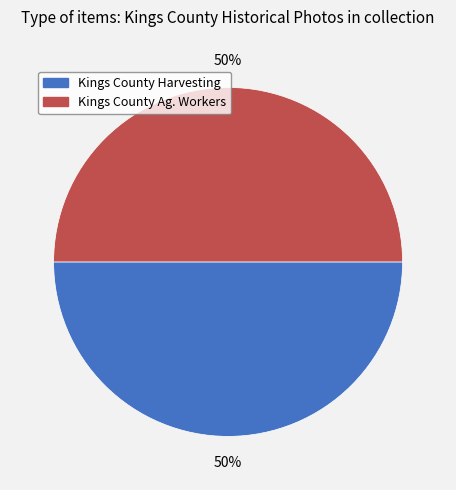

Combined, do Kings County Ag. Workers and Kings County Harvesting account for over 50%?

Yes